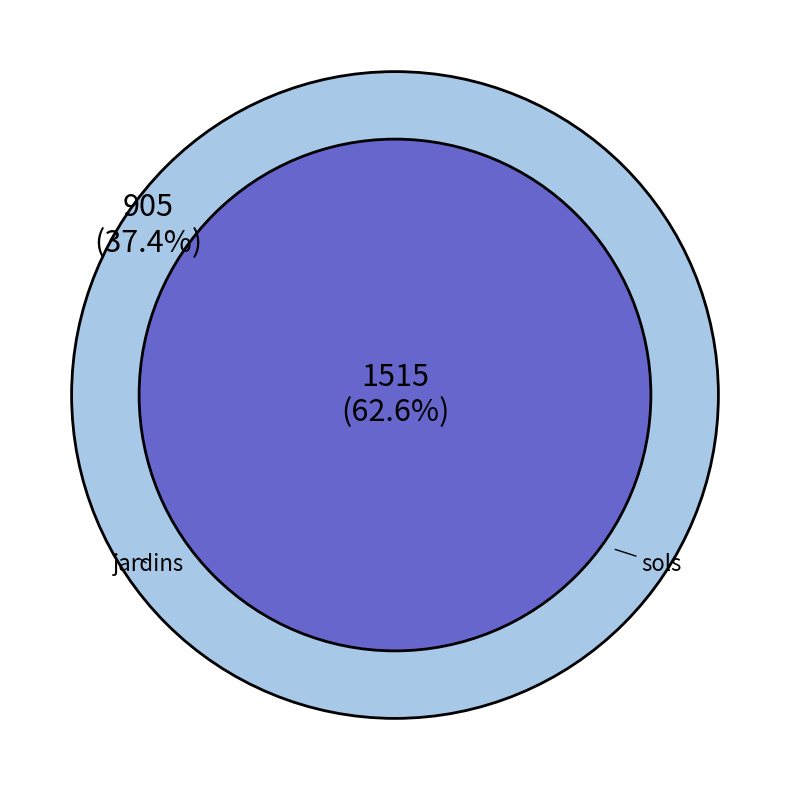

To the nearest percent, what portion does sols represent?

63%